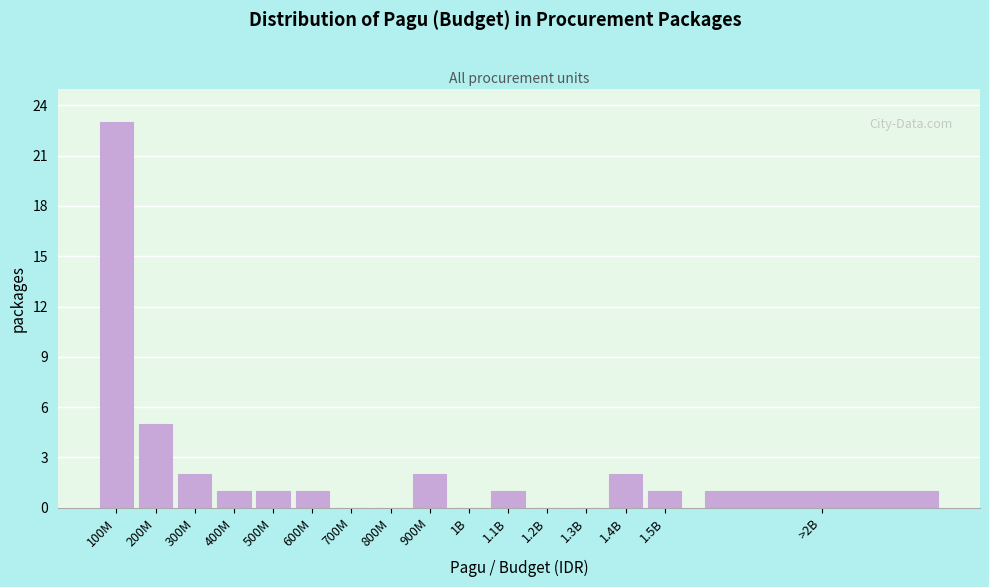

Reading right to left, transcribe all the data shown in this chart.

>2B=1	1.5B=1	1.4B=2	1.3B=0	1.2B=0	1.1B=1	1B=0	900M=2	800M=0	700M=0	600M=1	500M=1	400M=1	300M=2	200M=5	100M=23